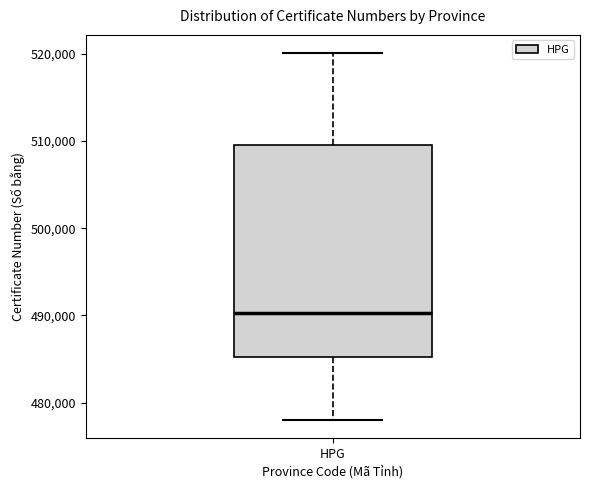

Where is the upper edge of the box for HPG on the y-axis? The values are not printed on the chart, so give them approximately, as read against the axis.

510000